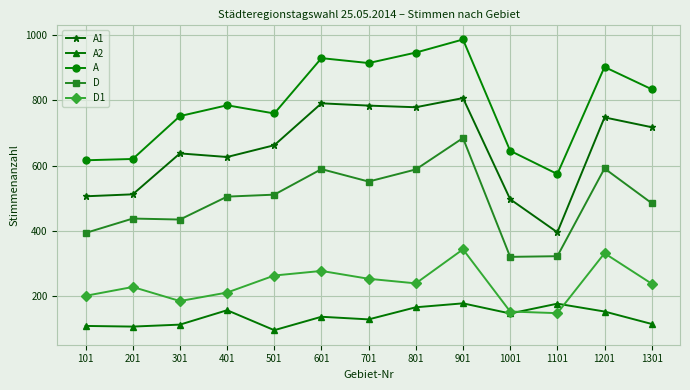

True or false: A and A1 cross at least once.

False